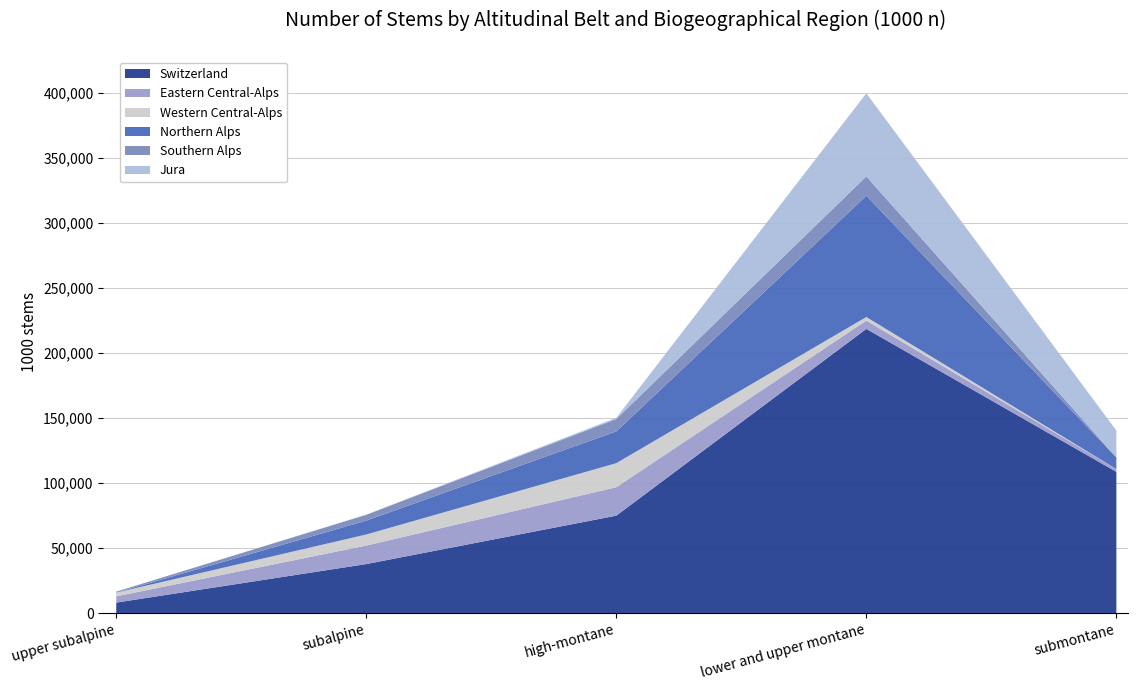

What position from the left is subalpine?

2